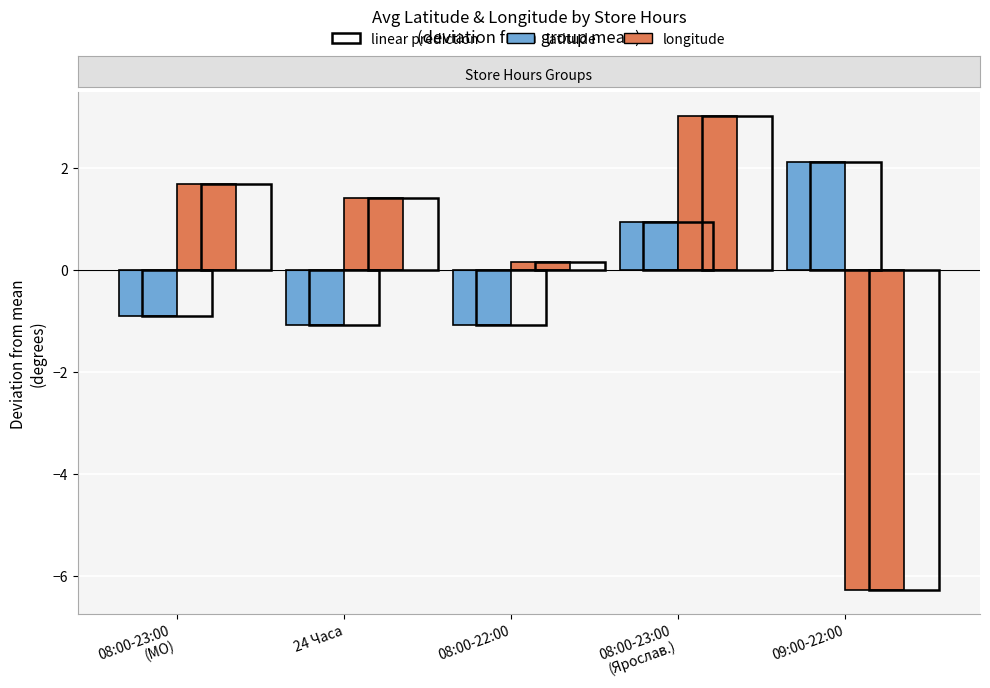

How many values in the latitude series are below 0?

3